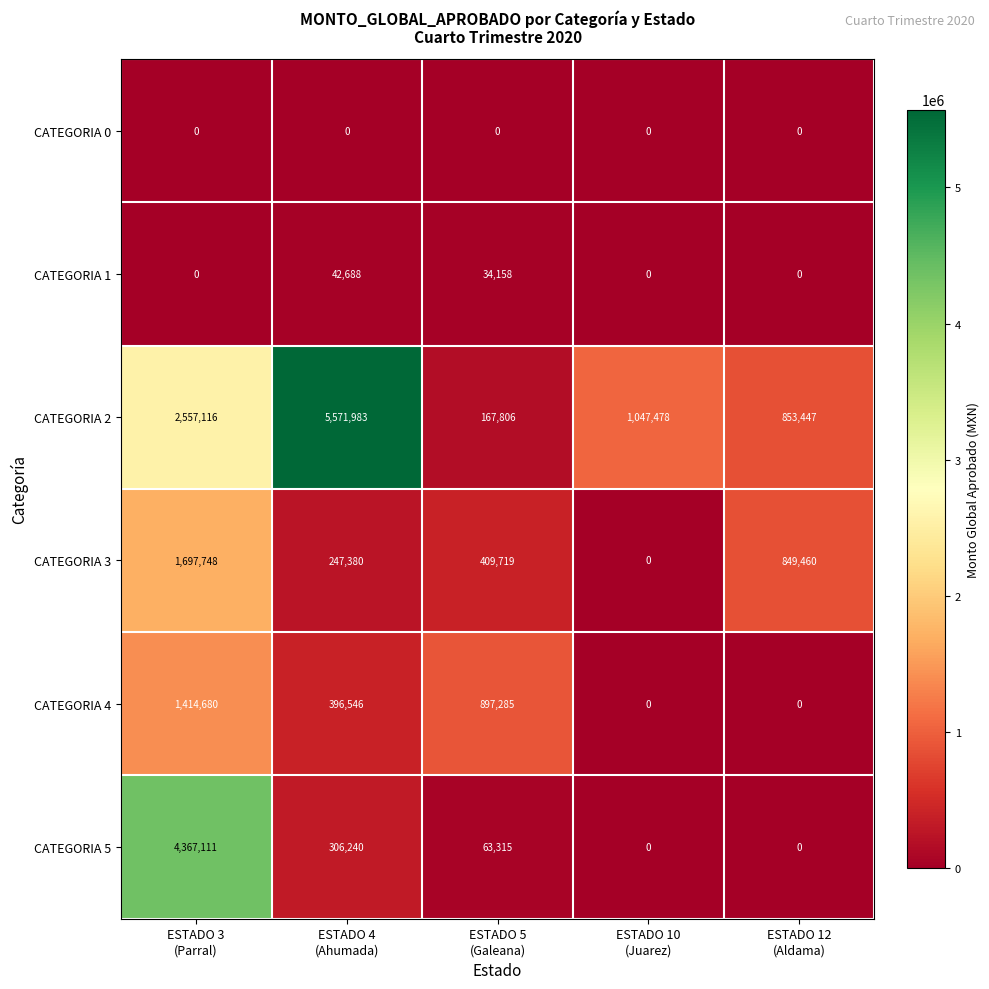

Reading left to right, list all the values displayed in this chart.

CATEGORIA 0: 0	0	0	0	0
CATEGORIA 1: 0	42688	34158	0	0
CATEGORIA 2: 2557116	5571983	167806	1047478	853447
CATEGORIA 3: 1697748	247380	409719	0	849460
CATEGORIA 4: 1414680	396546	897285	0	0
CATEGORIA 5: 4367111	306240	63315	0	0